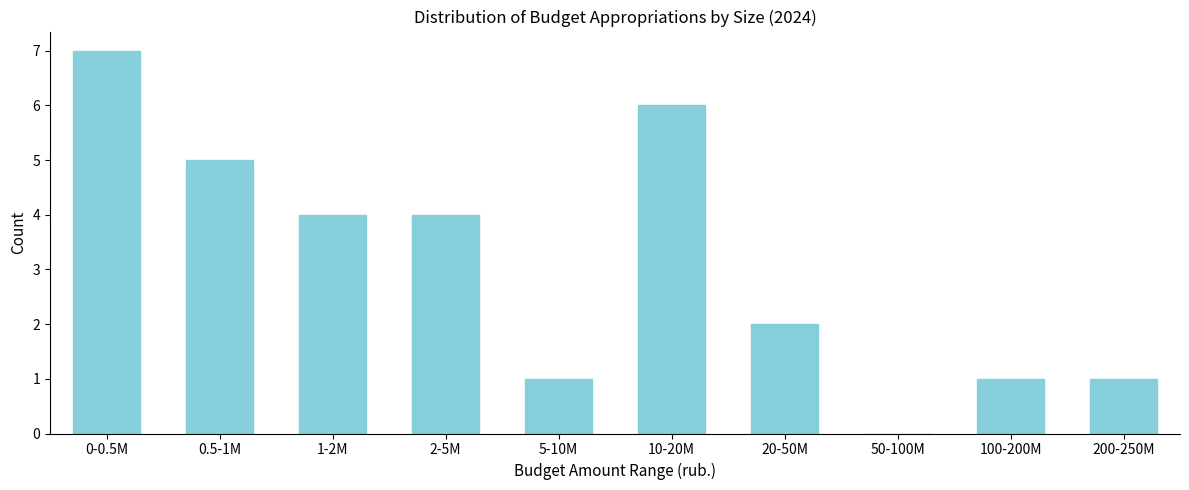

Reading right to left, extract all data points from this chart.

200-250M=1	100-200M=1	50-100M=0	20-50M=2	10-20M=6	5-10M=1	2-5M=4	1-2M=4	0.5-1M=5	0-0.5M=7